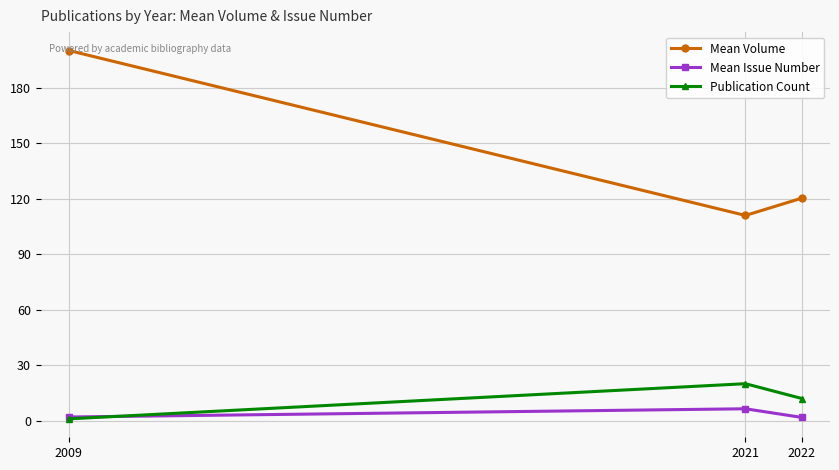

At which category is the sum across all series the highest?

2009